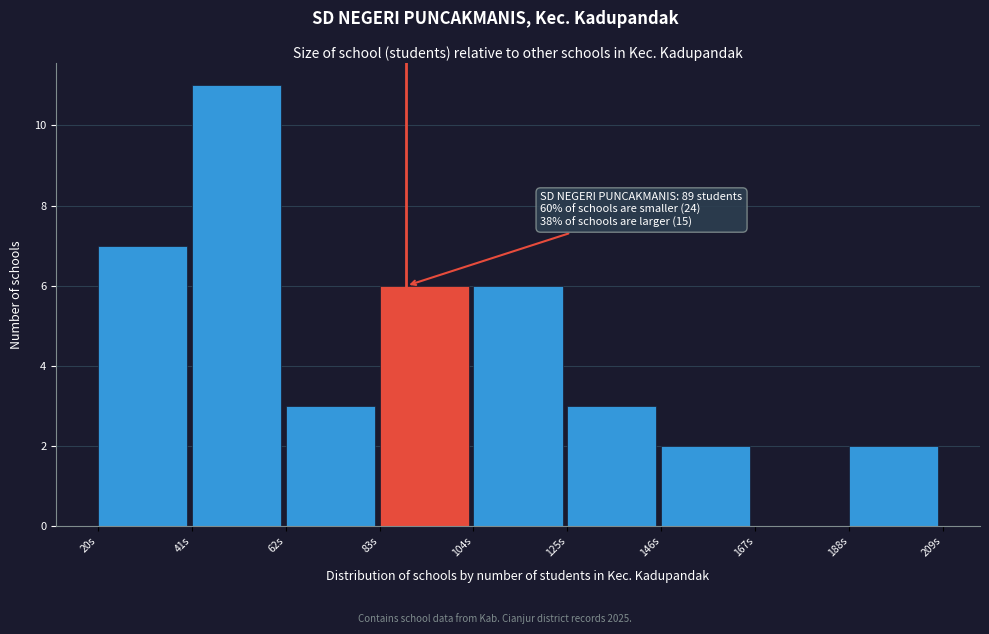

Which range on the x-axis has the tallest bar?

41 to 62